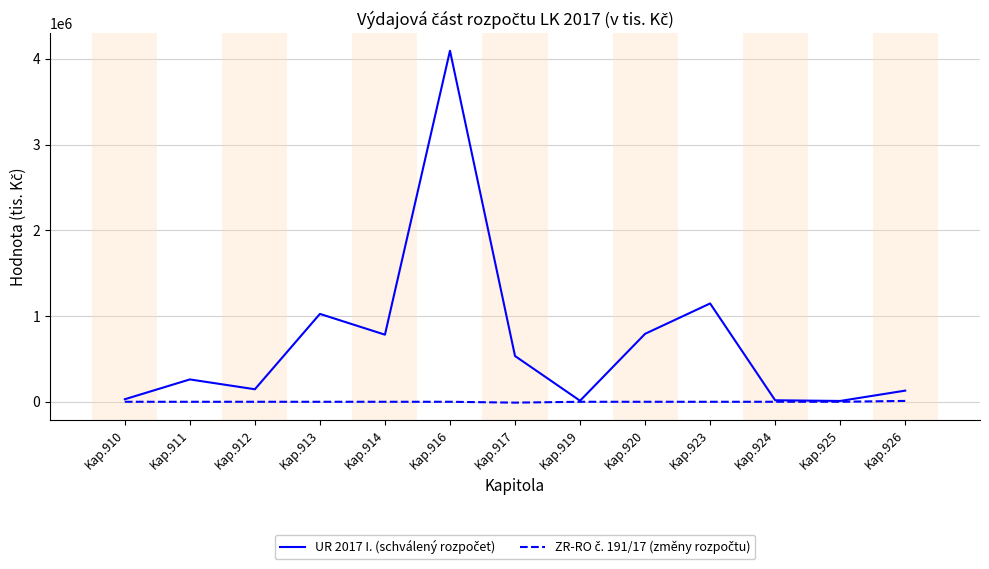

What is the difference between the highest and lowest values at Kap.911?

260591.5